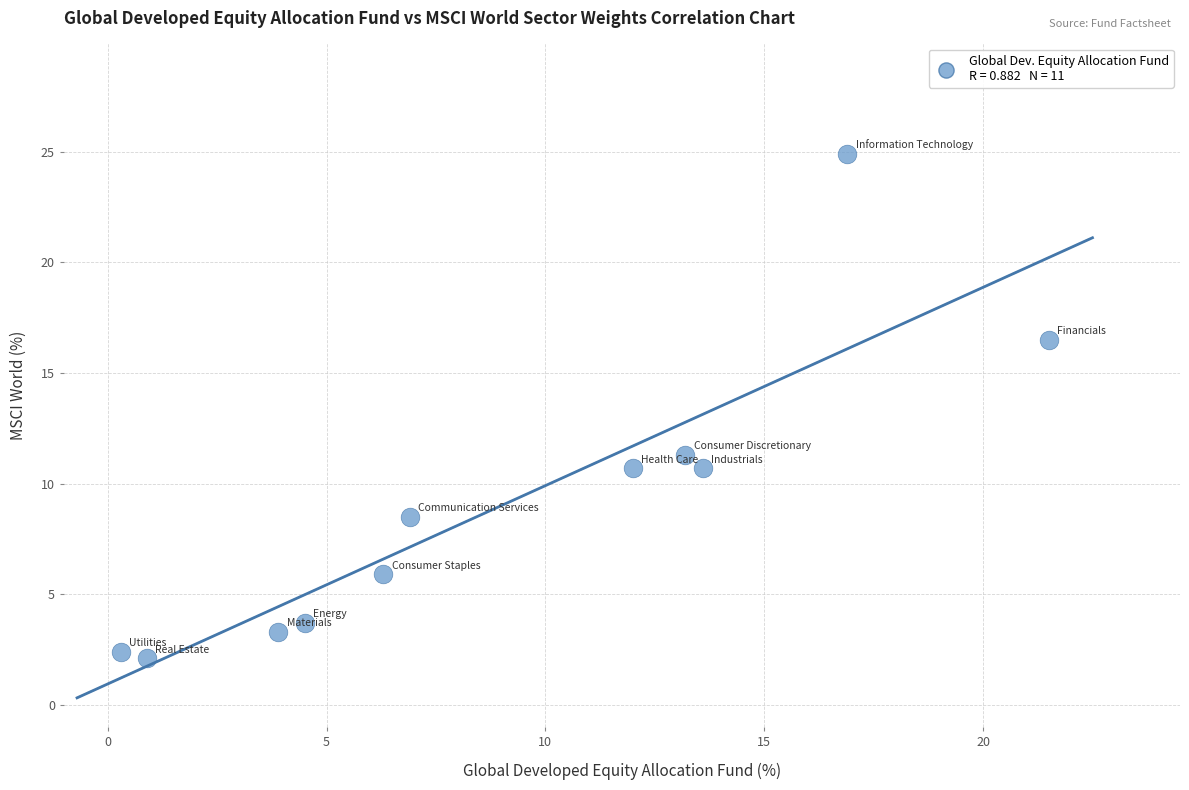

What Y value in the scatter plot is closest to 13?

11.3